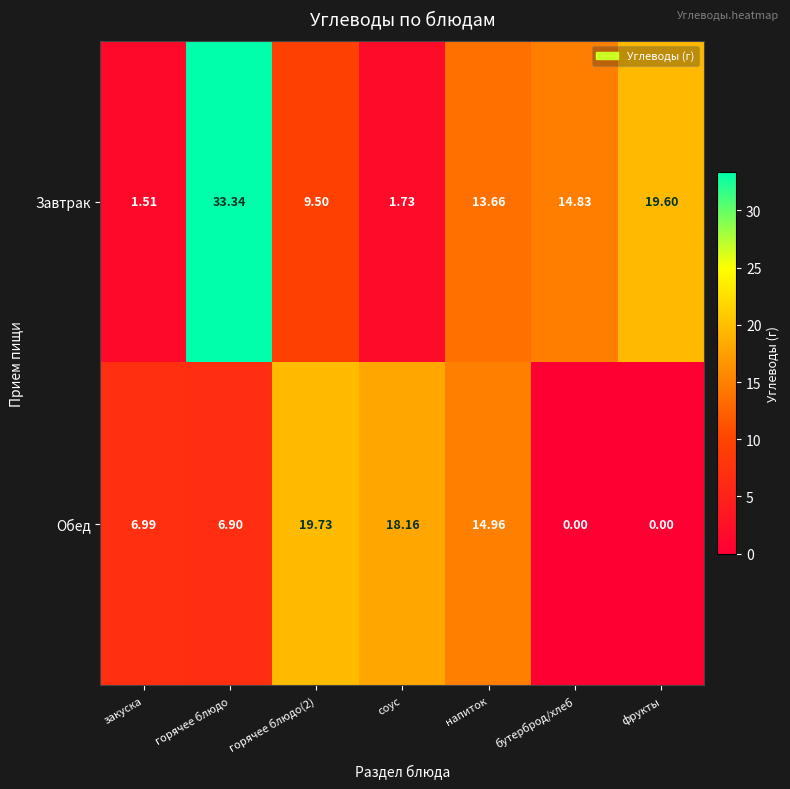

Which category has the highest value across all series?

горячее блюдо